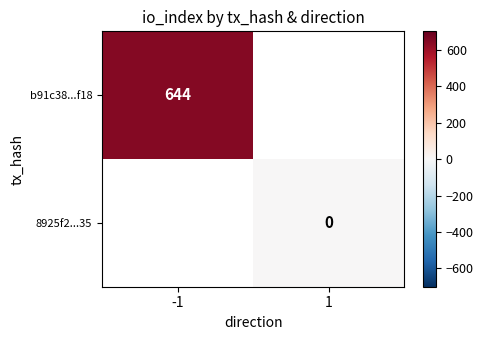

True or false: b91c38...f18 has a value of 644 at -1.

True